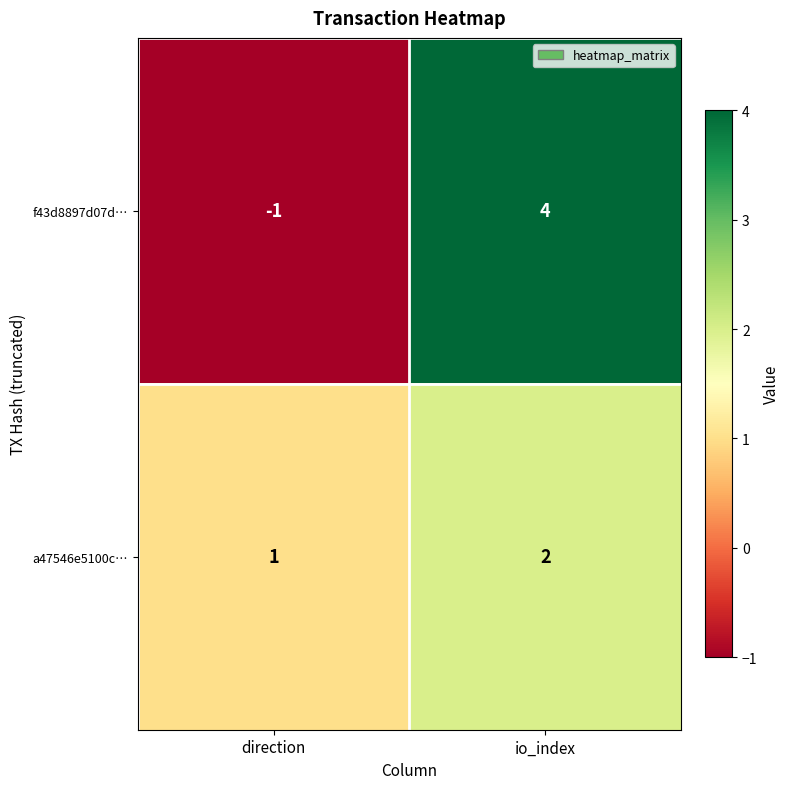

What value does the f43d8897d07d… series have at io_index?

4